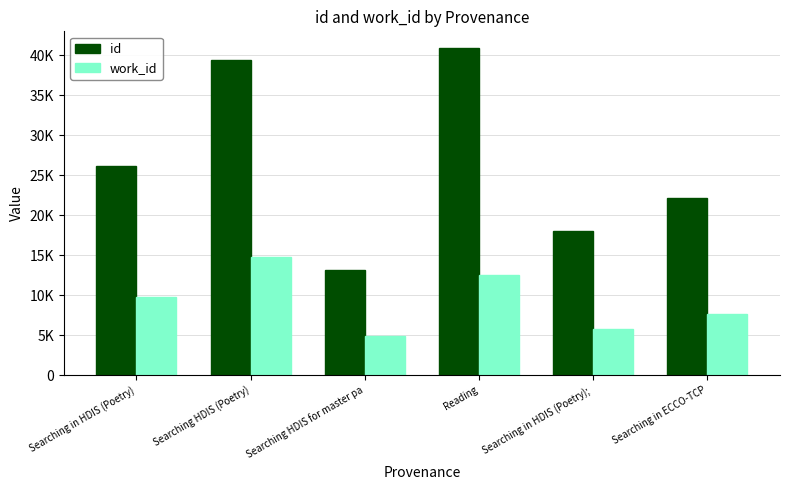

What is the label of the 3rd bar from the left?

Searching HDIS for master pa